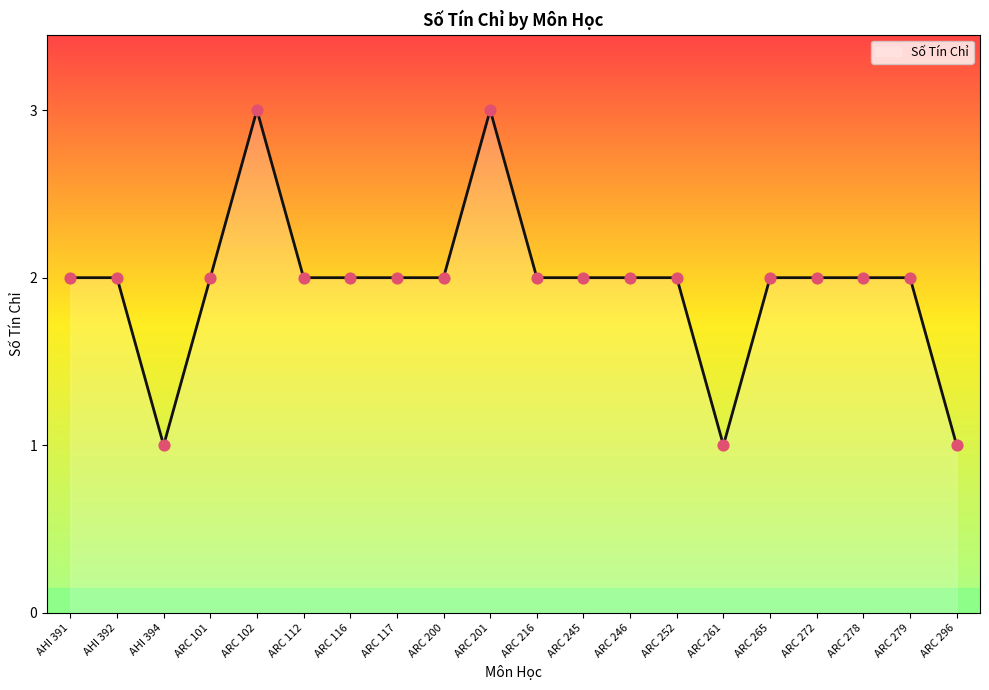

Approximately how many times larger is the value at ARC 216 compared to AHI 392?

1.0